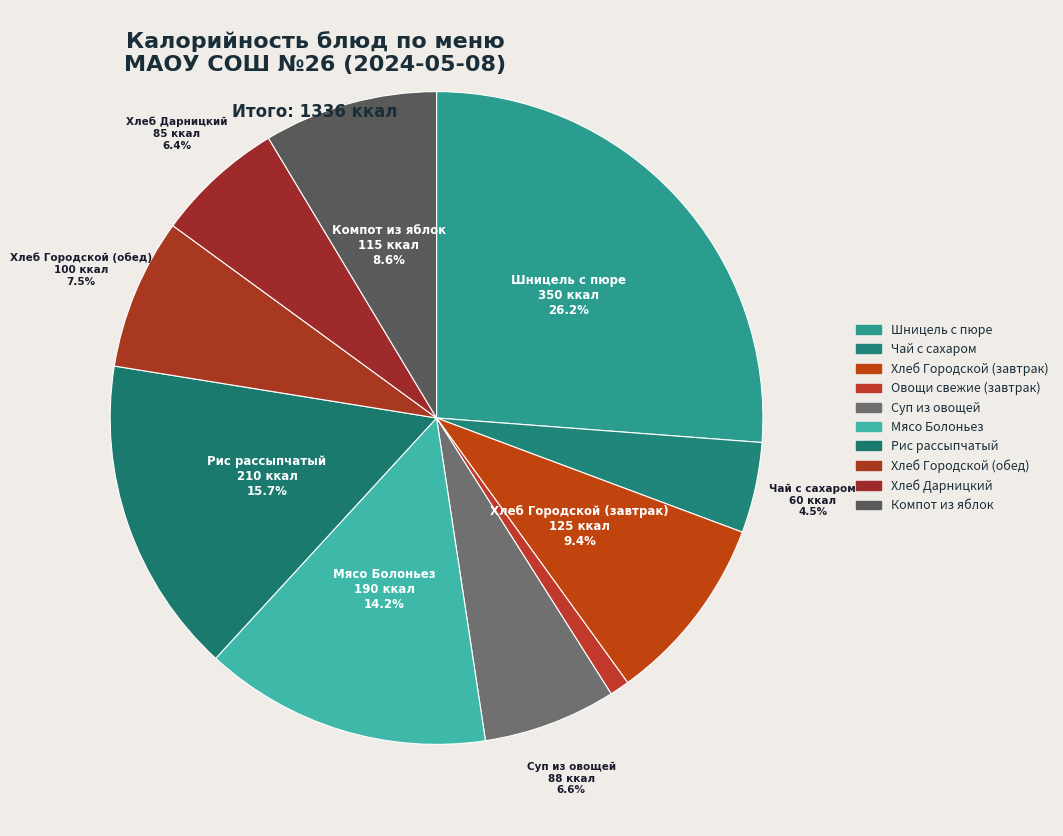

Which slice is the smallest?

Овощи свежие (завтрак)